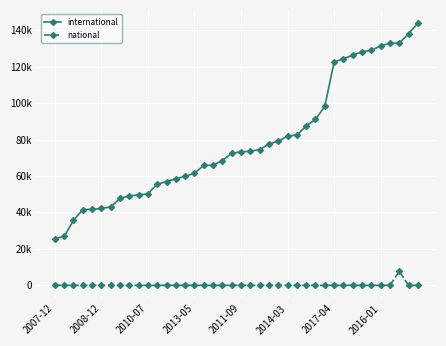

What are all the series names shown in the legend?

international, national